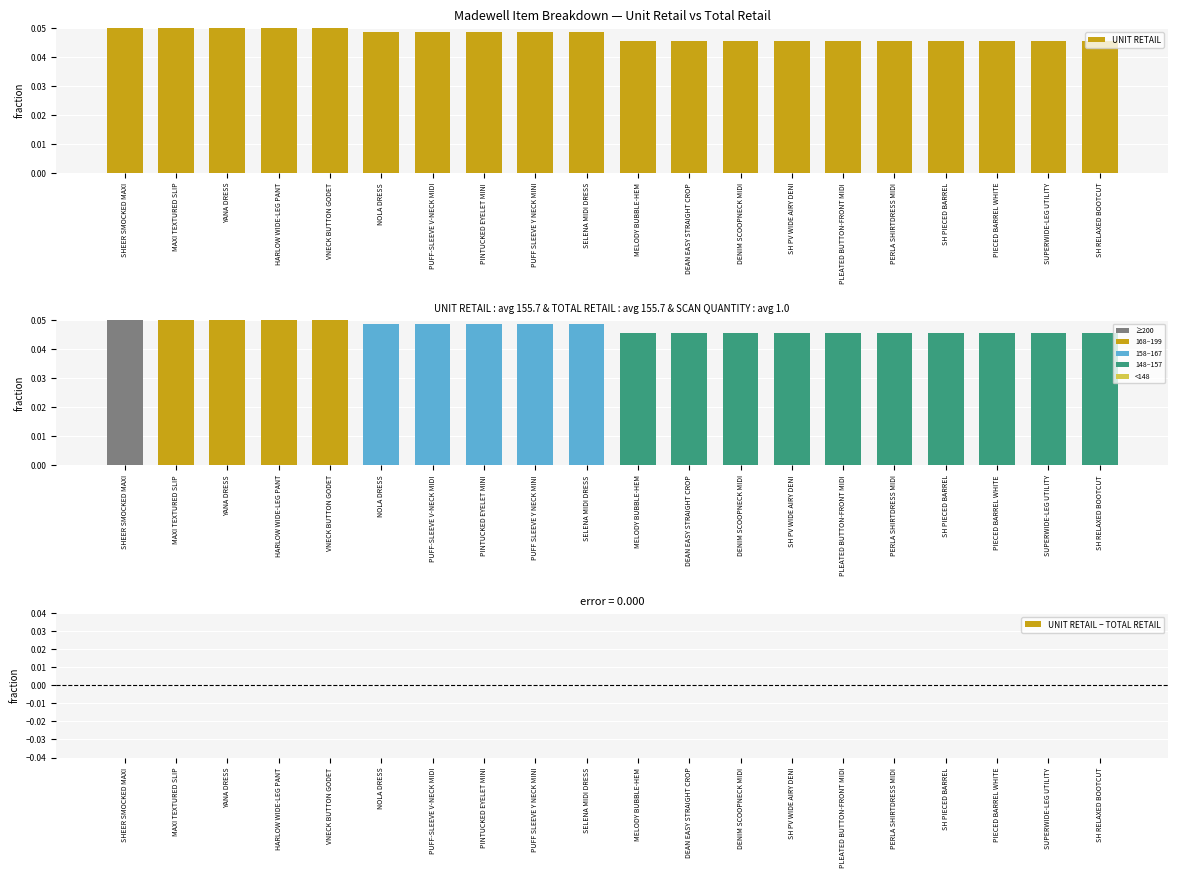

Rank the series by their maximum value, from lowest to highest.

UNIT RETAIL − TOTAL RETAIL, UNIT RETAIL, TOTAL RETAIL